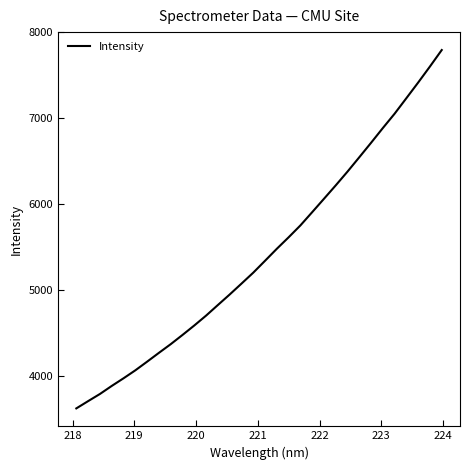

Reading left to right, list all the values displayed in this chart.

3619.9	3704.6	3787.8	3881.4	3970.5	4063.2	4164.1	4266.9	4367.9	4475.4	4585.7	4700.7	4824.0	4946.4	5073.0	5200.7	5339.2	5478.8	5612.5	5750.9	5905.4	6061.2	6217.6	6378.1	6545.2	6713.6	6885.4	7052.7	7233.7	7415.5	7602.1	7793.8